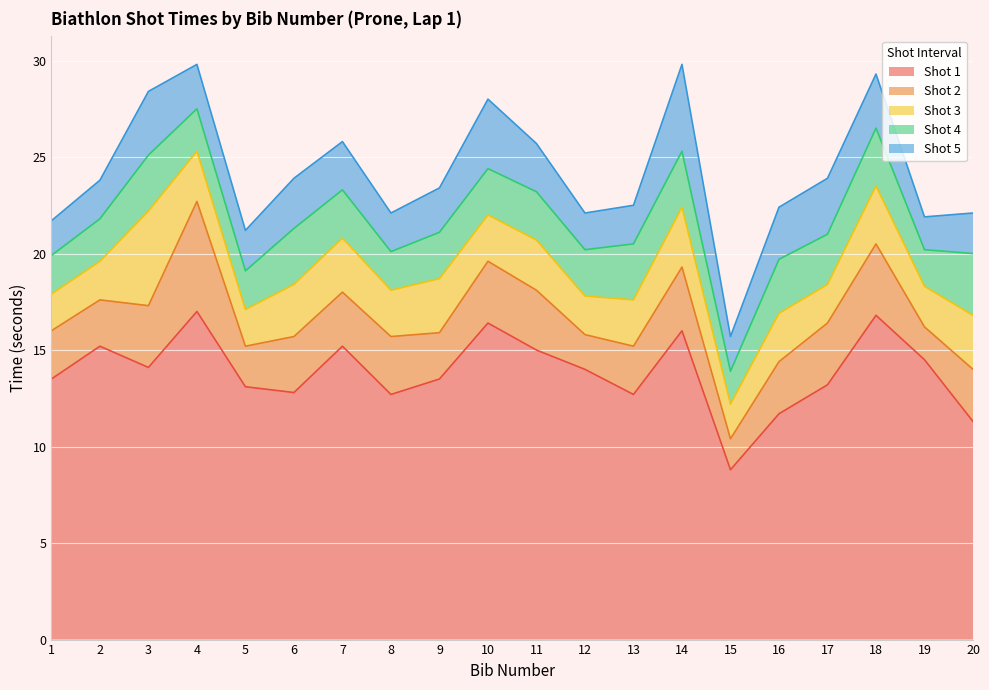

Where is the first local minimum for Shot 3?

5